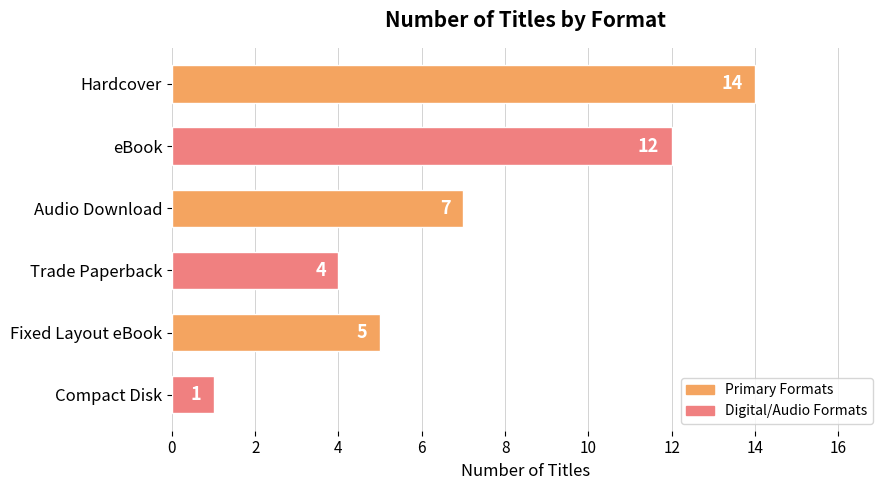

Reading top to bottom, extract all data points from this chart.

Hardcover=14	eBook=12	Audio Download=7	Trade Paperback=4	Fixed Layout eBook=5	Compact Disk=1